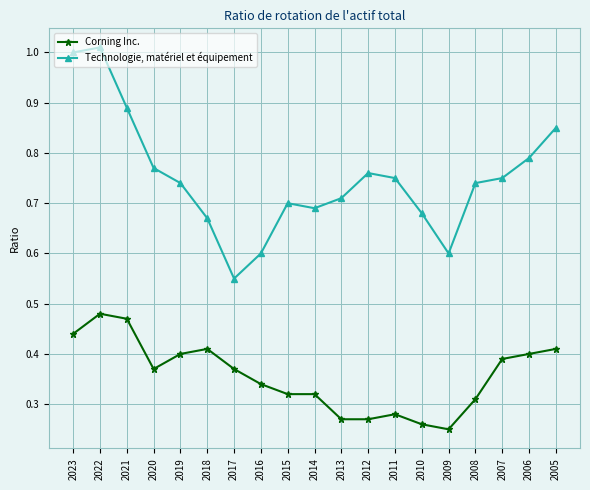

Rank the series at 2017 from lowest to highest value.

Corning Inc., Technologie, matériel et équipement